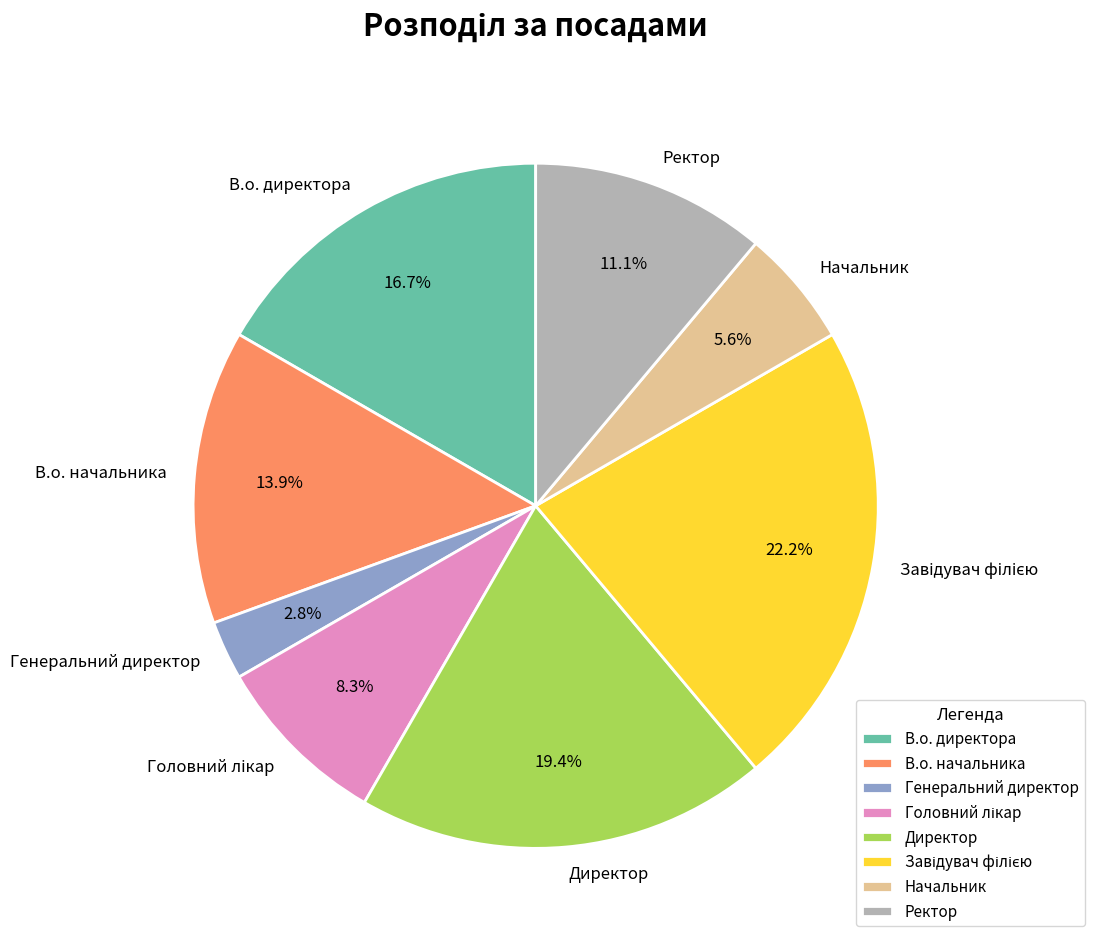

Is В.о. начальника the majority of the pie?

No